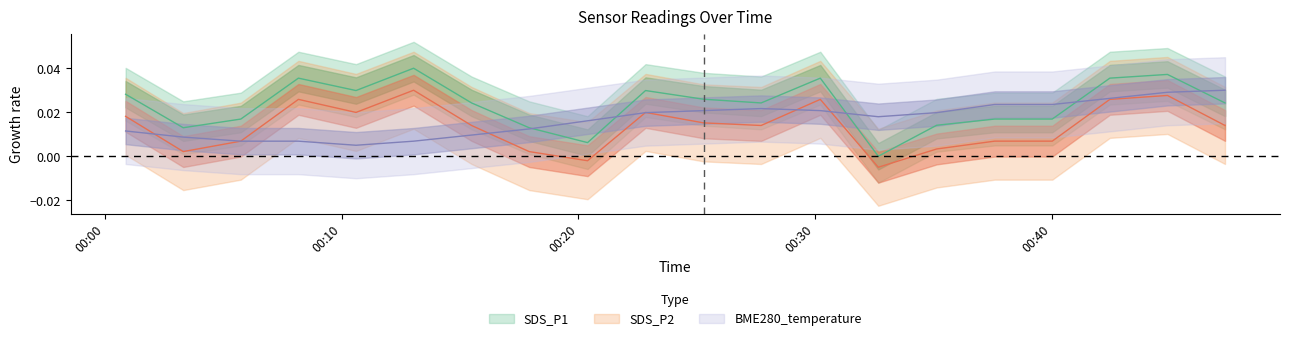

Which series changed the most between 2021/01/03 00:08:10 and 2021/01/03 00:30:13?

BME280_temperature